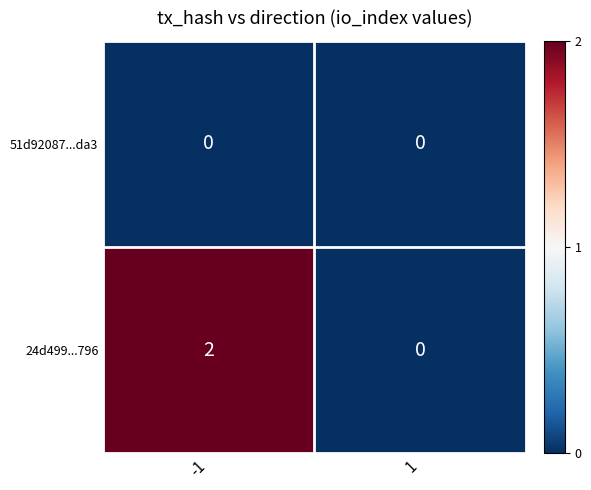

List the labels in order of 24d499...796 value, smallest first.

1, -1